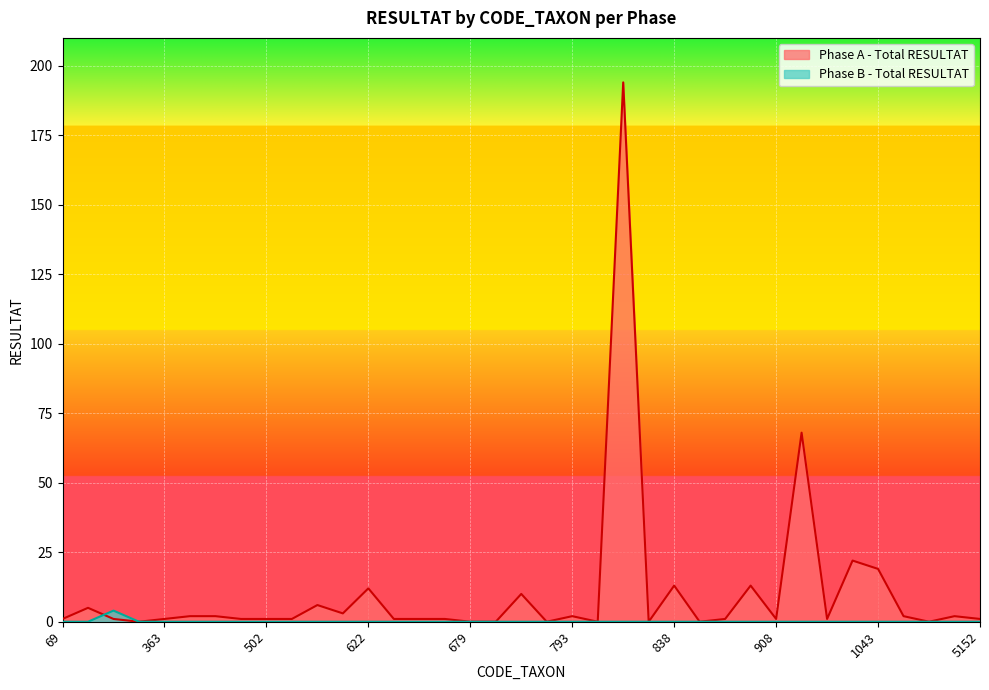

Count the Phase B - Total RESULTAT values in the range 0 to 1.

36